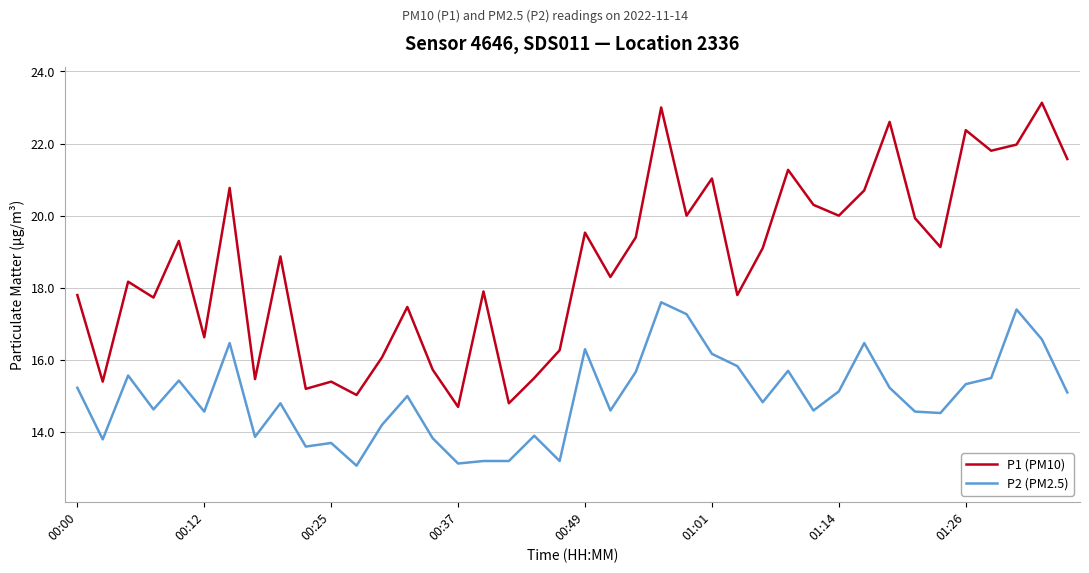

List the series in order of their overall mean, lowest first.

P2 (PM2.5), P1 (PM10)